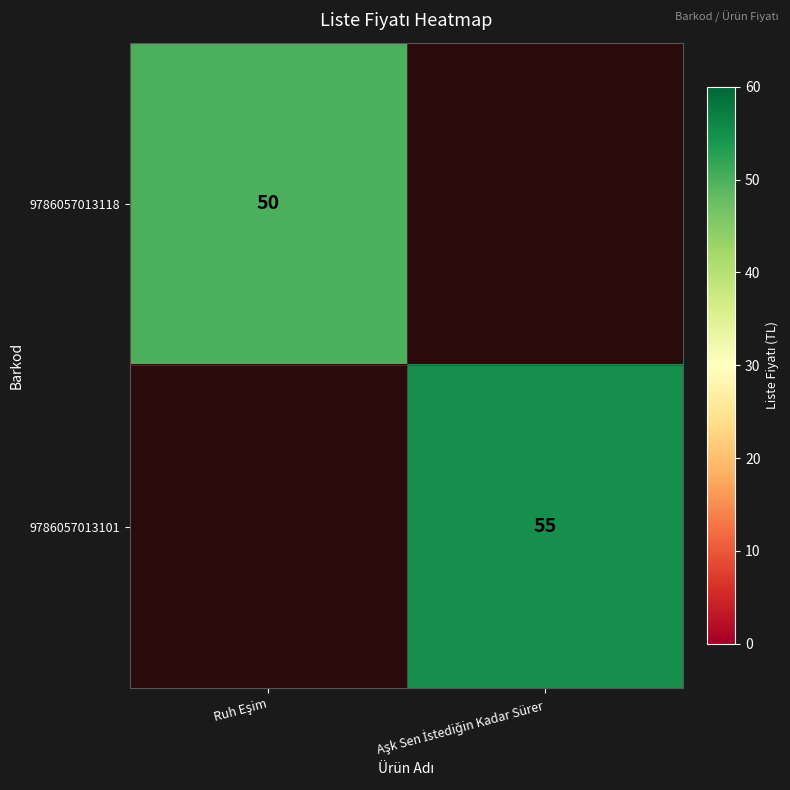

Is the value of 9786057013101 at Aşk Sen İstediğin Kadar Sürer greater than the value of 9786057013118 at Aşk Sen İstediğin Kadar Sürer?

No